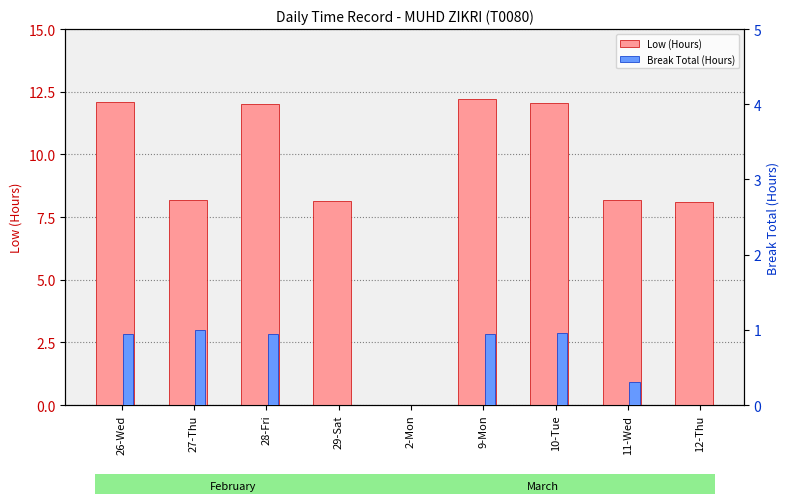

What is the label of the 3rd bar from the right?

10-Tue